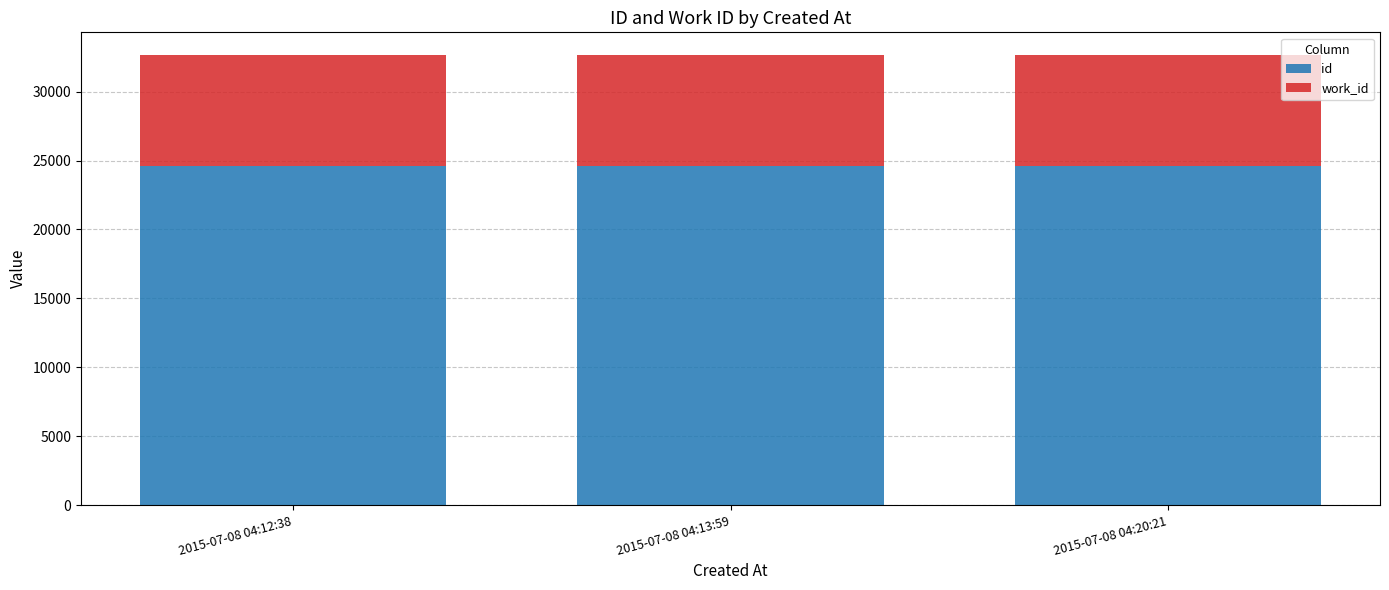

What is the maximum value for id?

24596